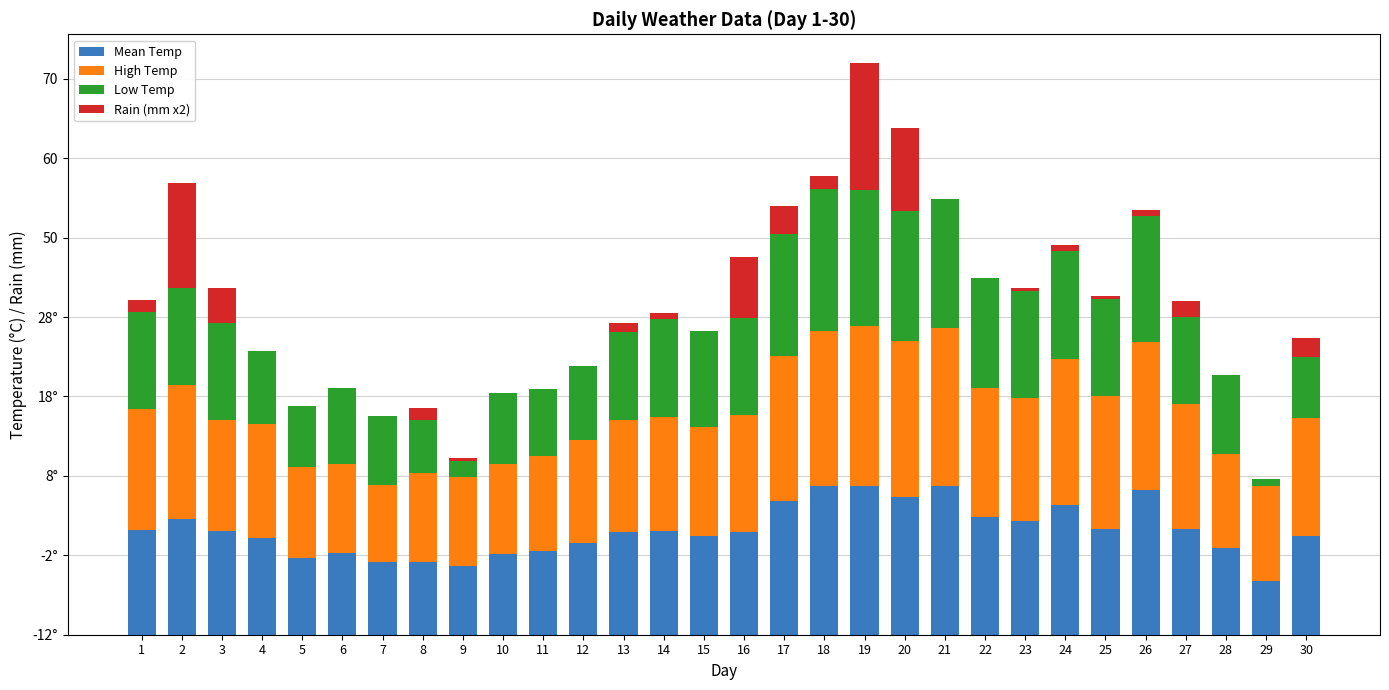

Is it true that Low Temp equals 12.3 at 14?

True